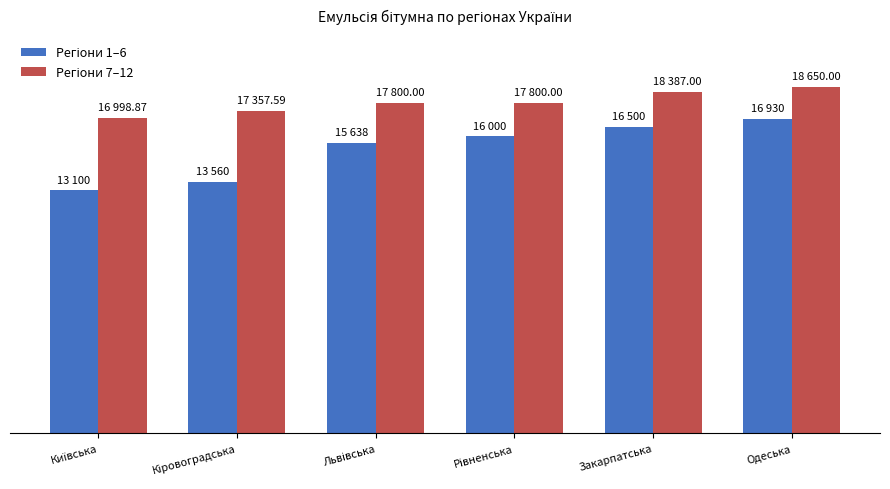

Does the chart contain any negative values?

No